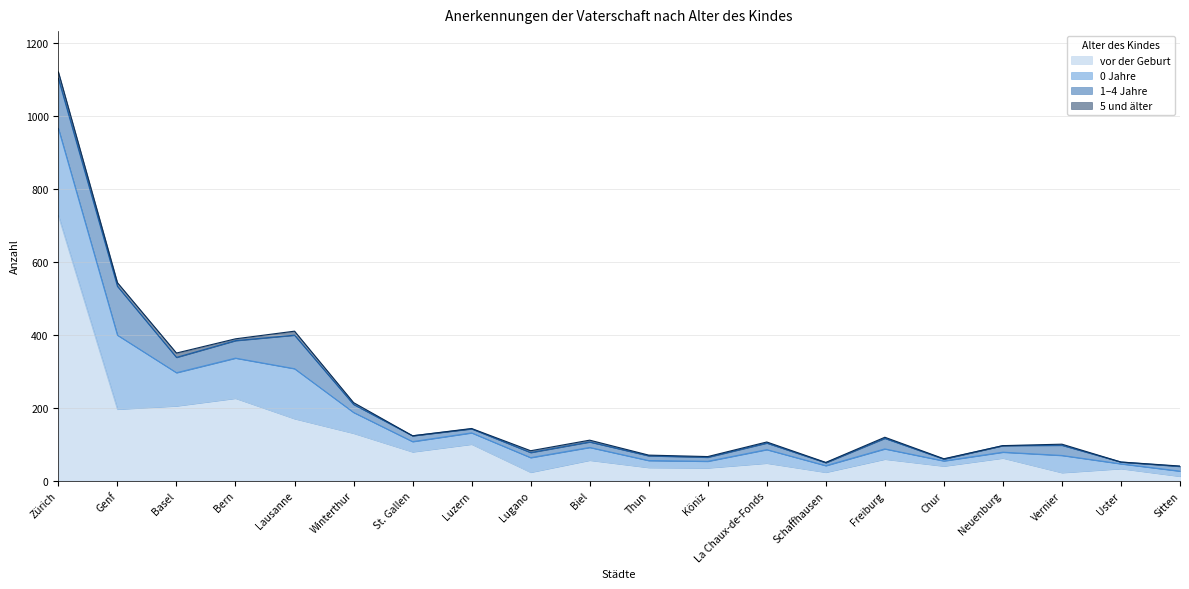

What is the label of the 9th point from the left?

Lugano